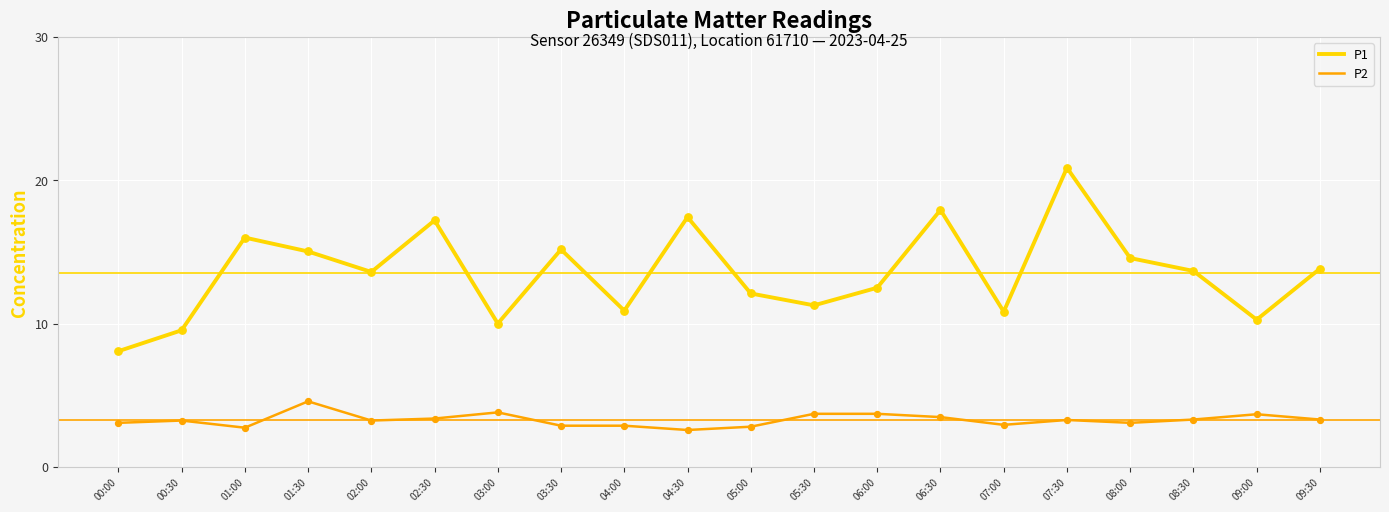

Which series has the widest spread of values?

P1